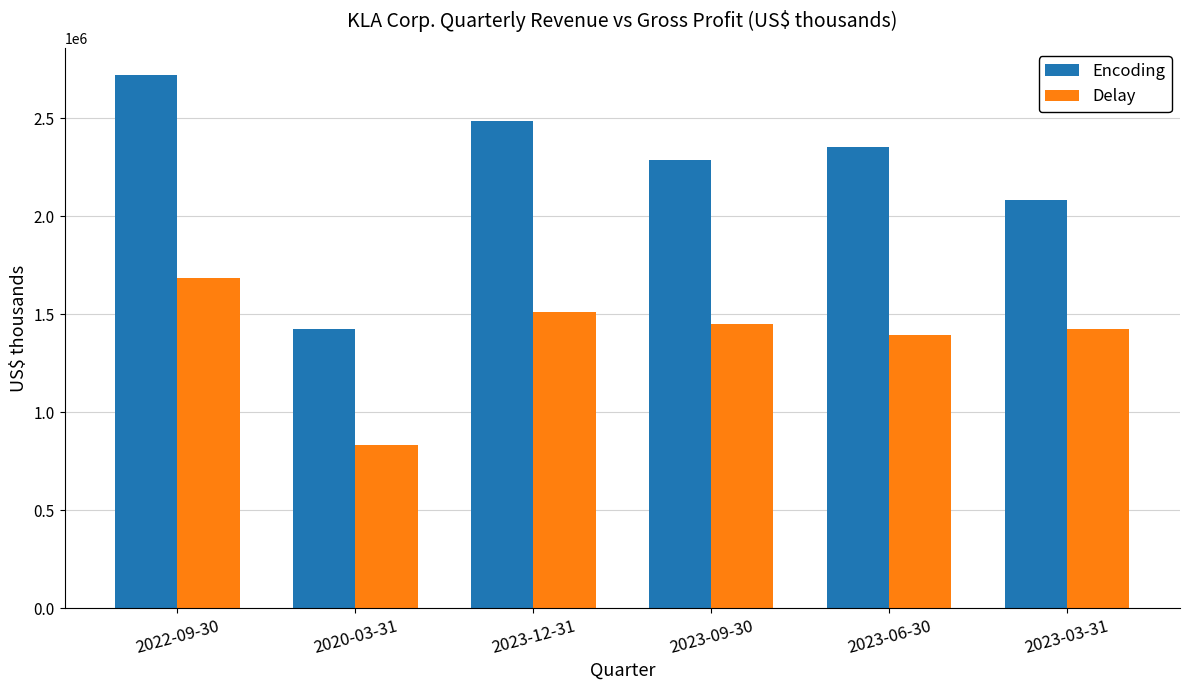

What position from the left is 2023-06-30?

5